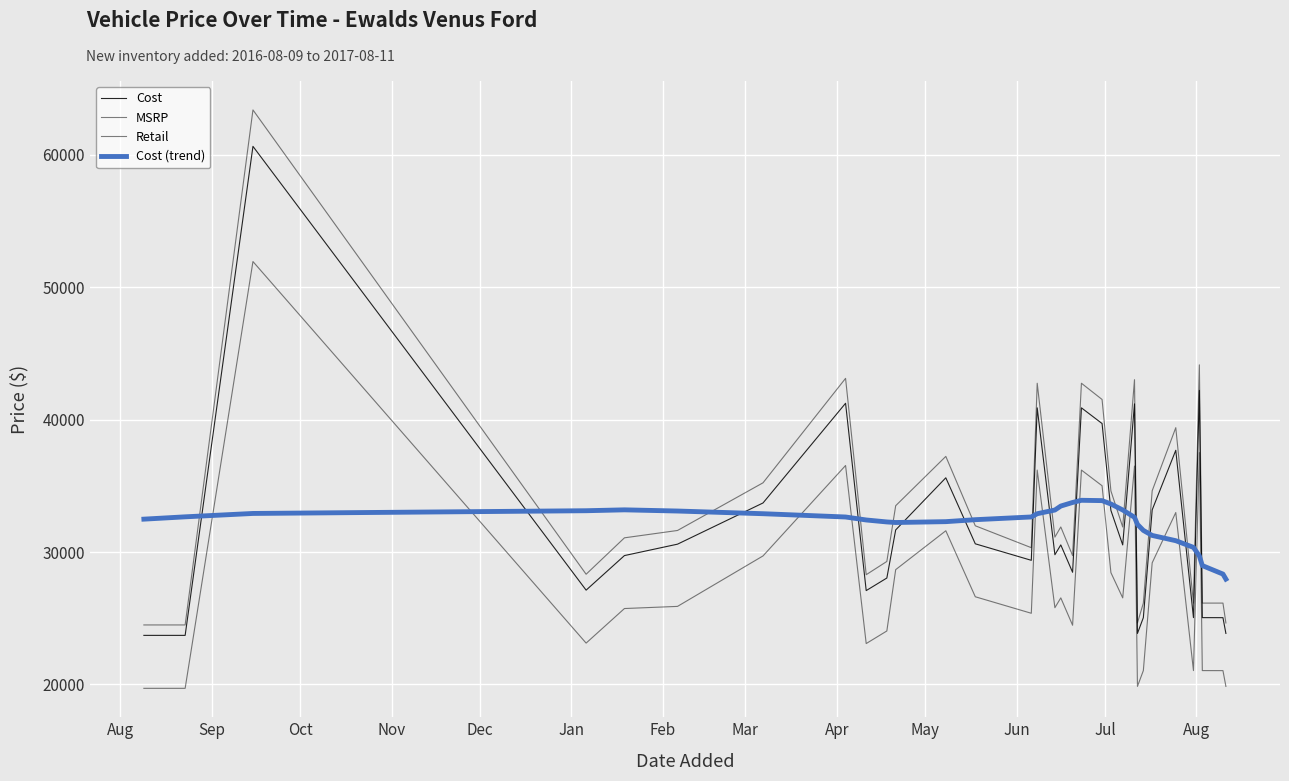

How many lines are shown in the chart?

4